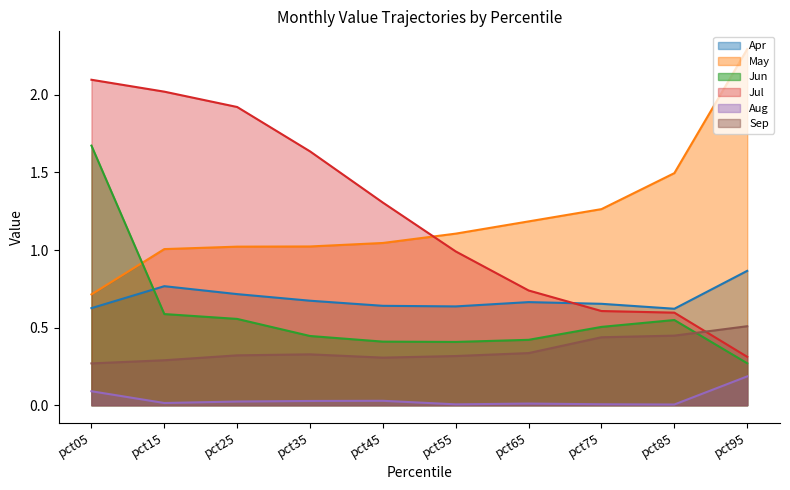

Between pct45 and pct35, which is larger?

pct35